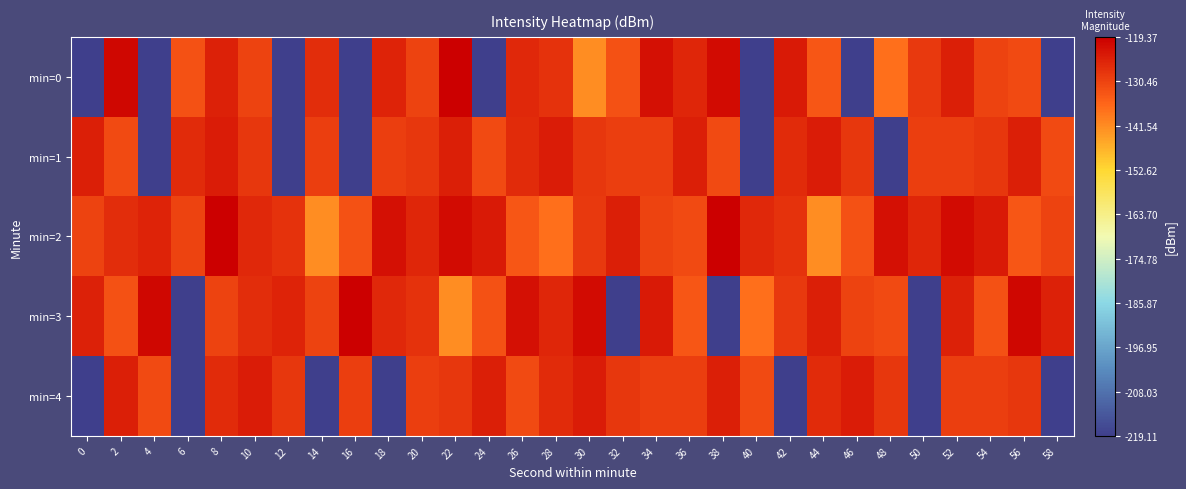

What is the total value across all series at 46?

-735.5